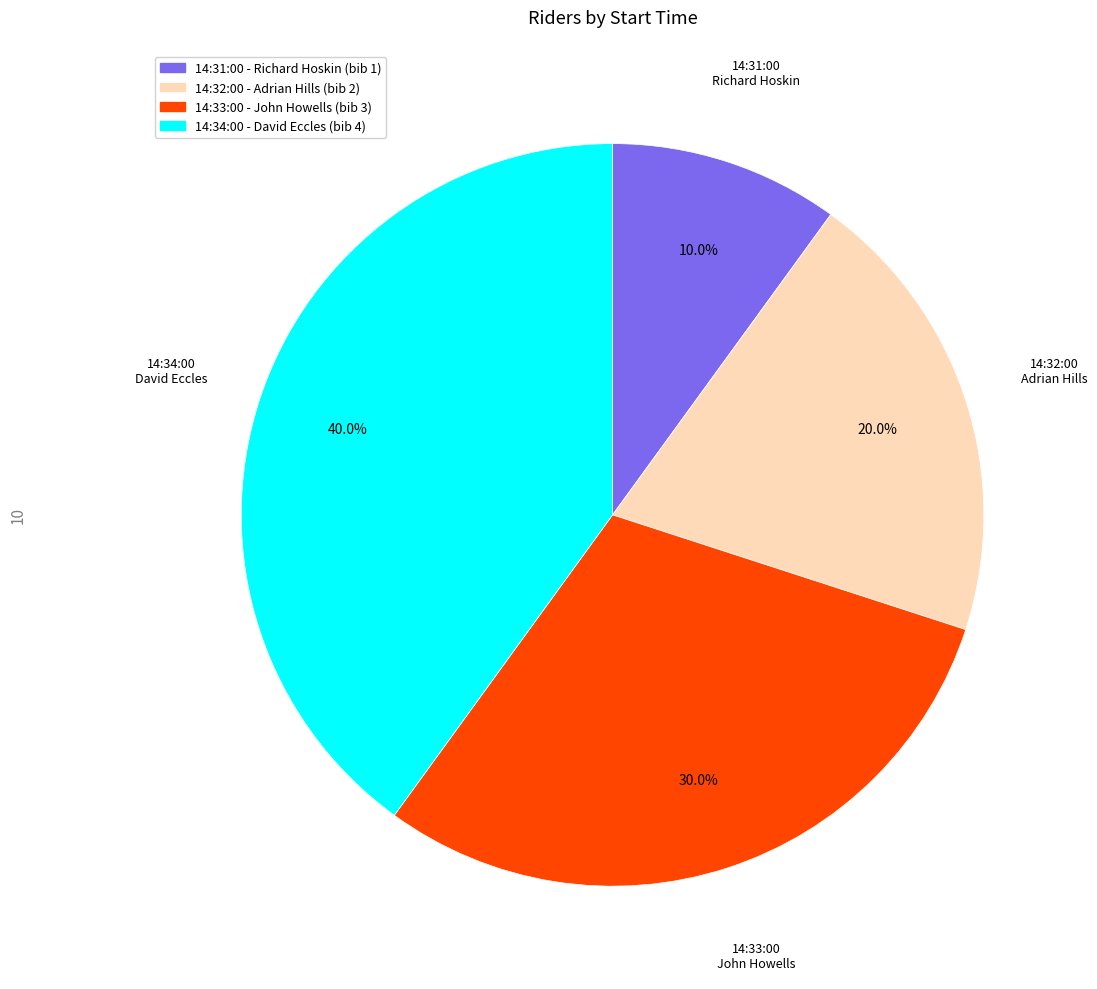

Is it true that 14:32:00 is 6% of the pie?

False